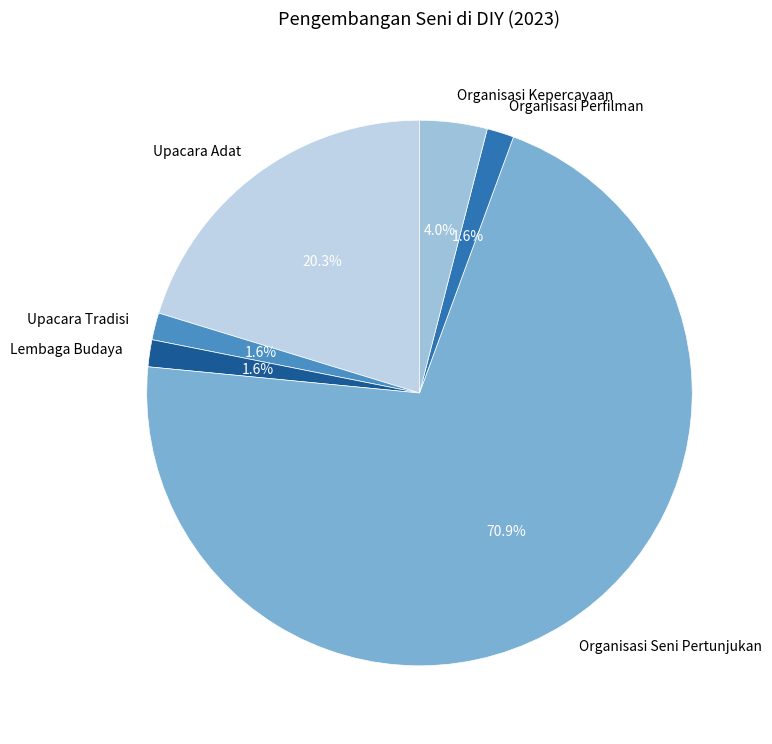

The Organisasi Perfilman slice represents 2% of the pie. True or false?

True